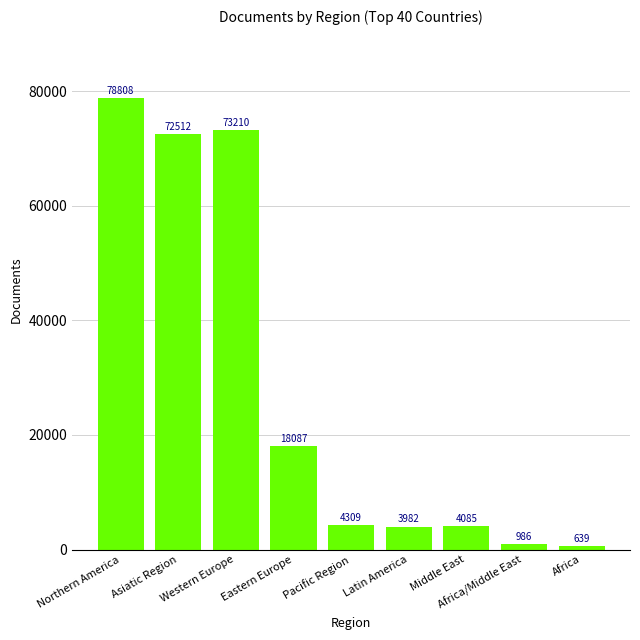

At which label is the value closest to 39723?

Eastern Europe